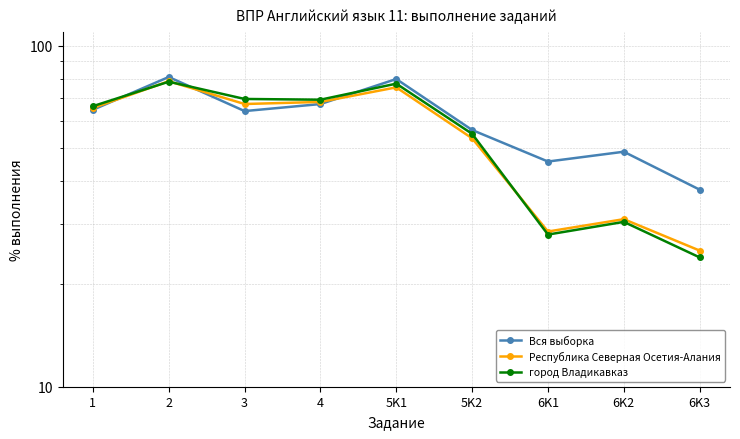

What is the minimum value shown in the chart?

23.9